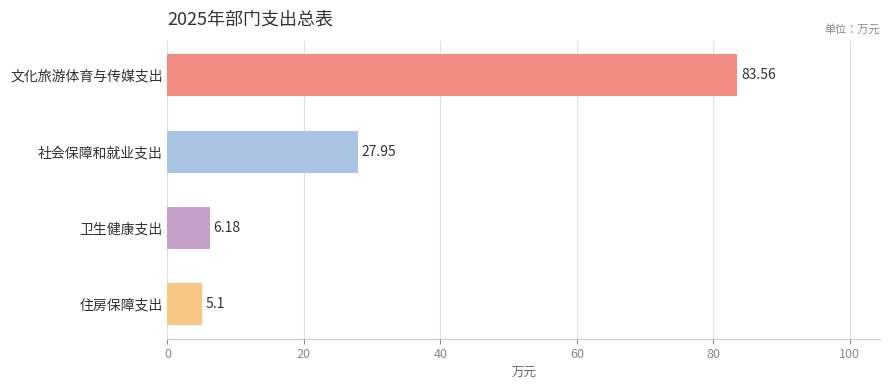

What is the greatest value displayed?

83.6